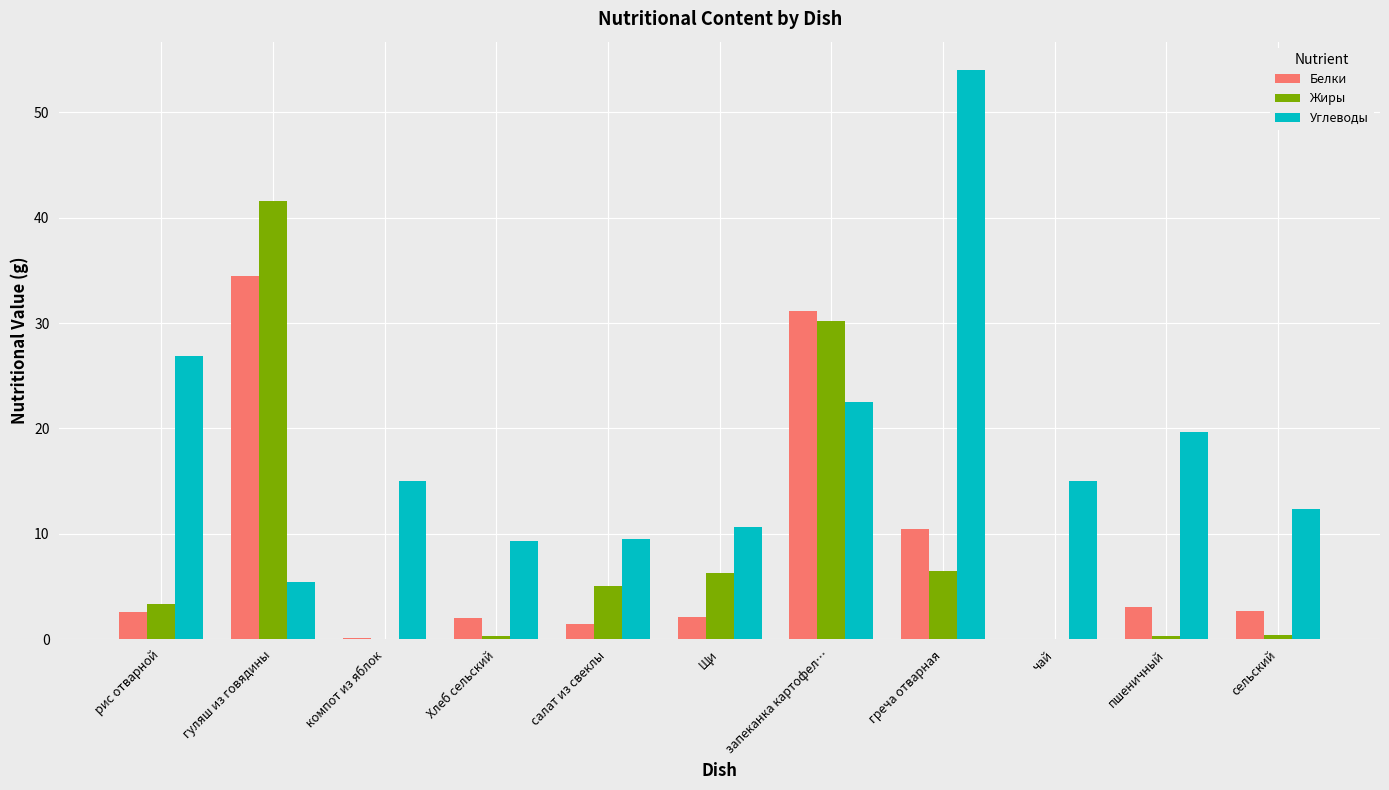

Which series has the largest total across all categories?

Углеводы